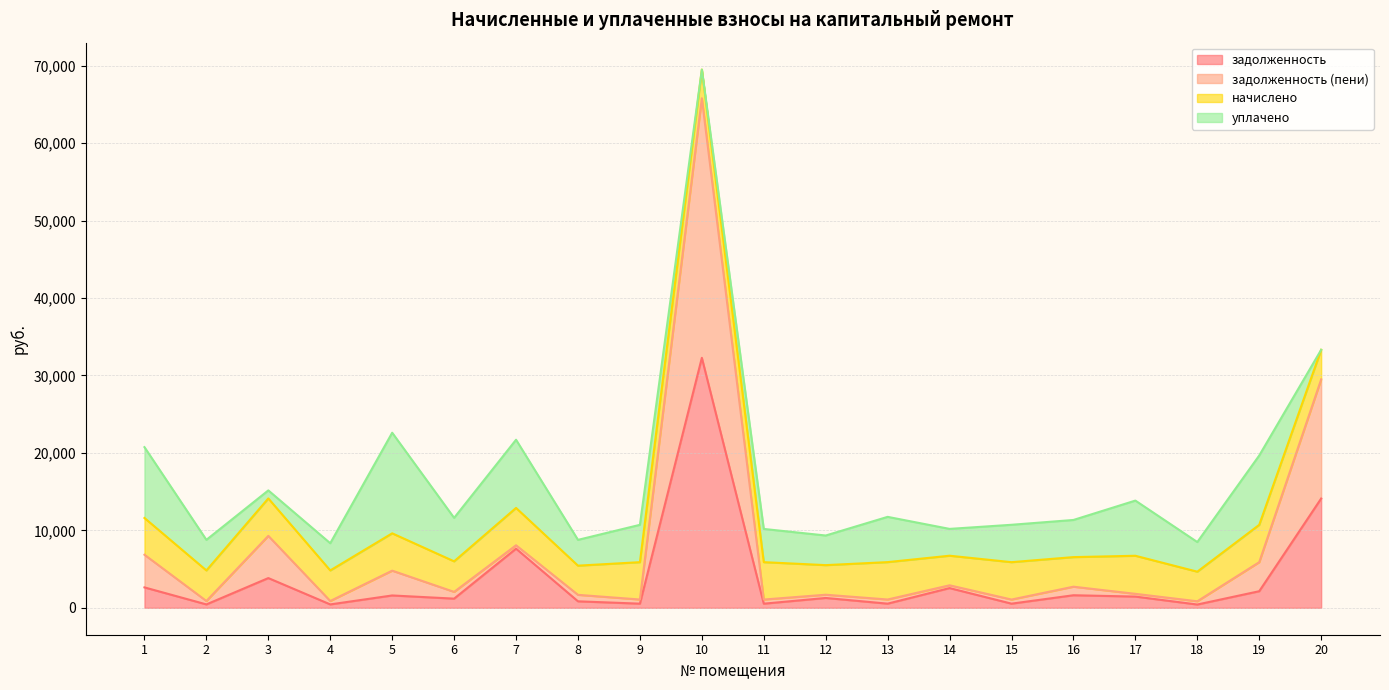

True or false: задолженность and задолженность (пени) cross at least once.

False